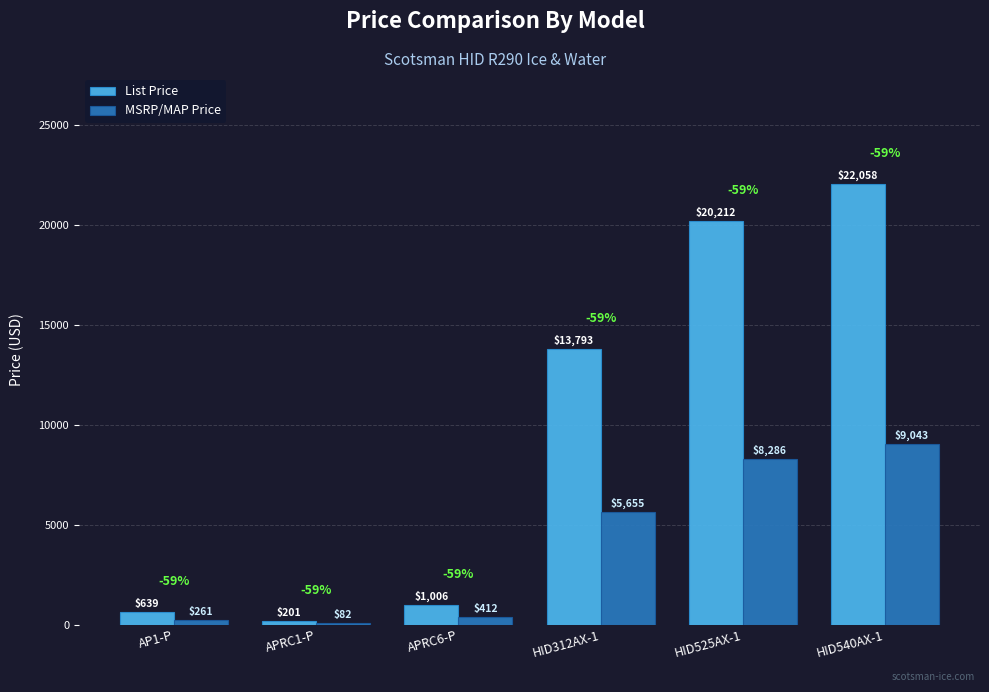

What is the highest value of the MSRP/MAP Price series?

9043